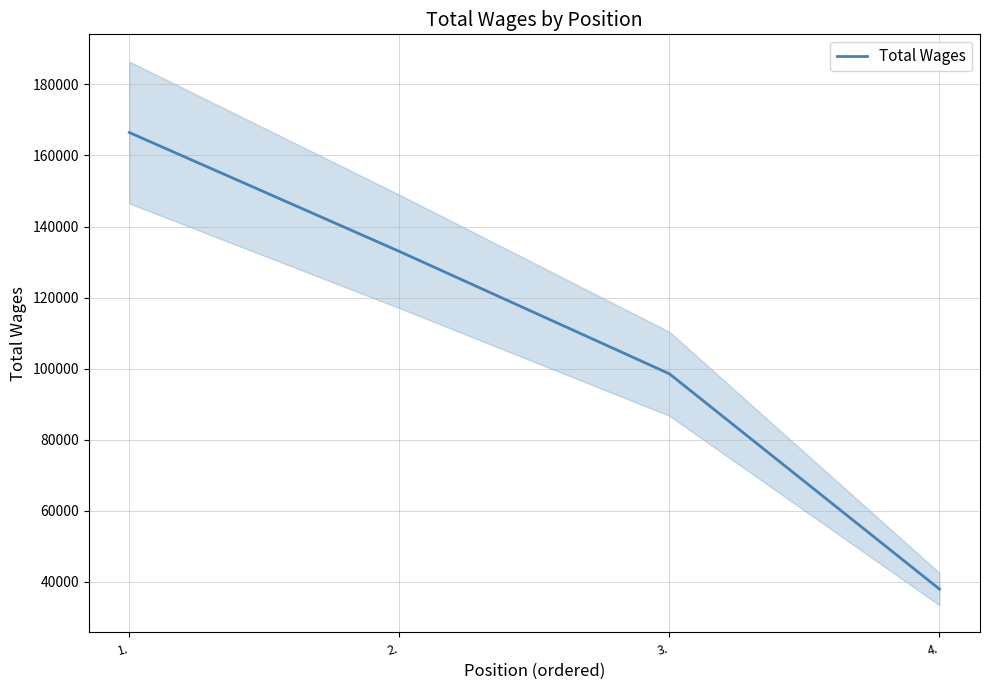

What position from the left is 3.?

3